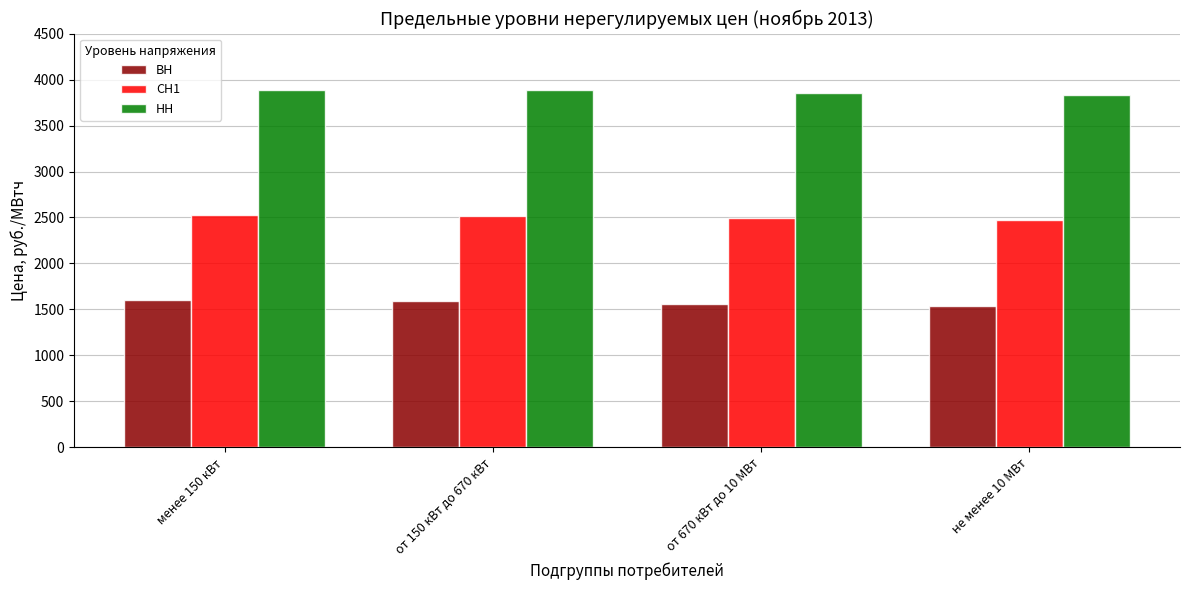

What is the maximum value for СН1?

2528.8